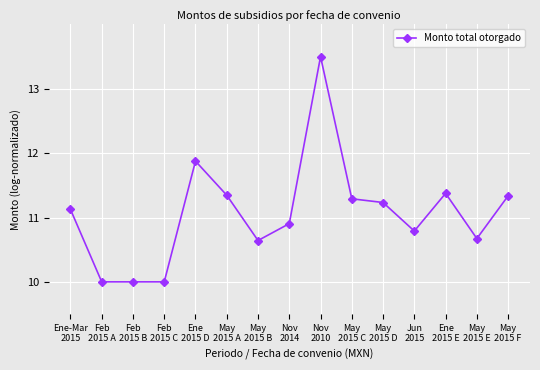

What is the change in value from May
2015 A to May
2015 E?

-0.7